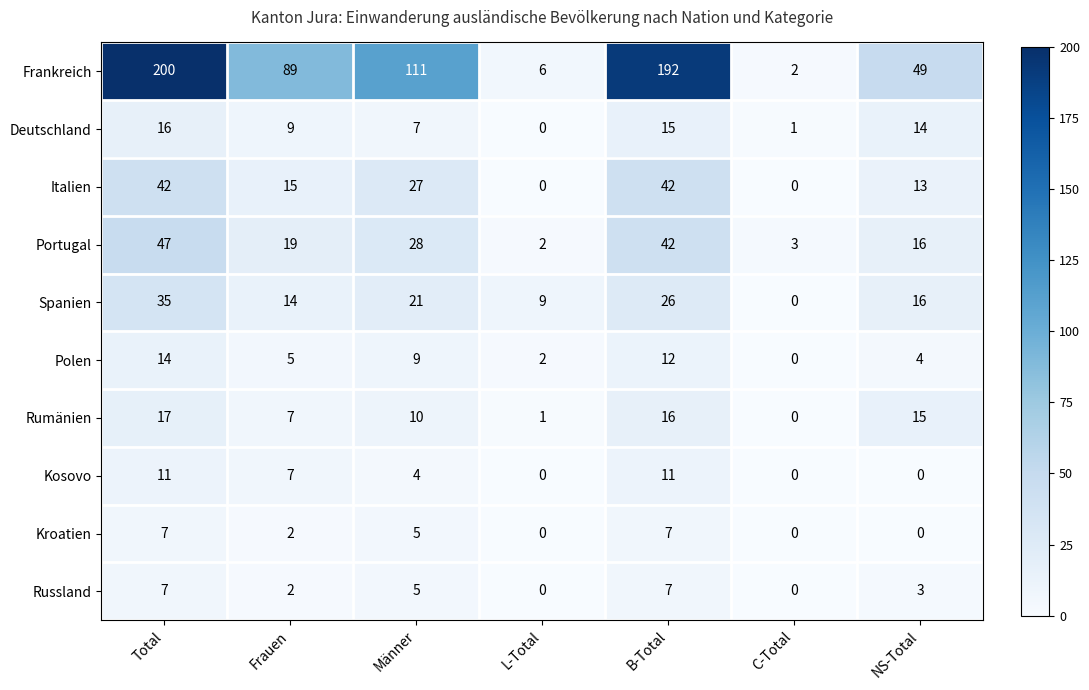

Count the Russland values in the range 0 to 7.

7